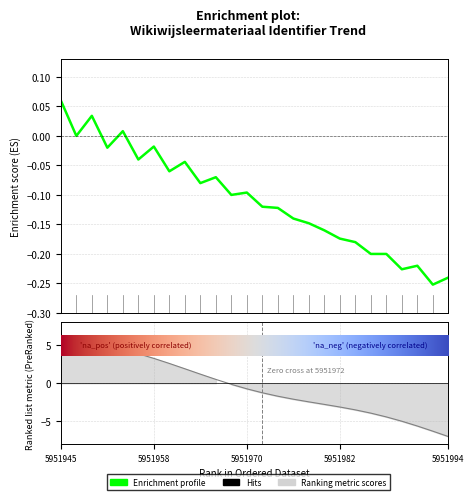

How many lines are shown in the chart?

1